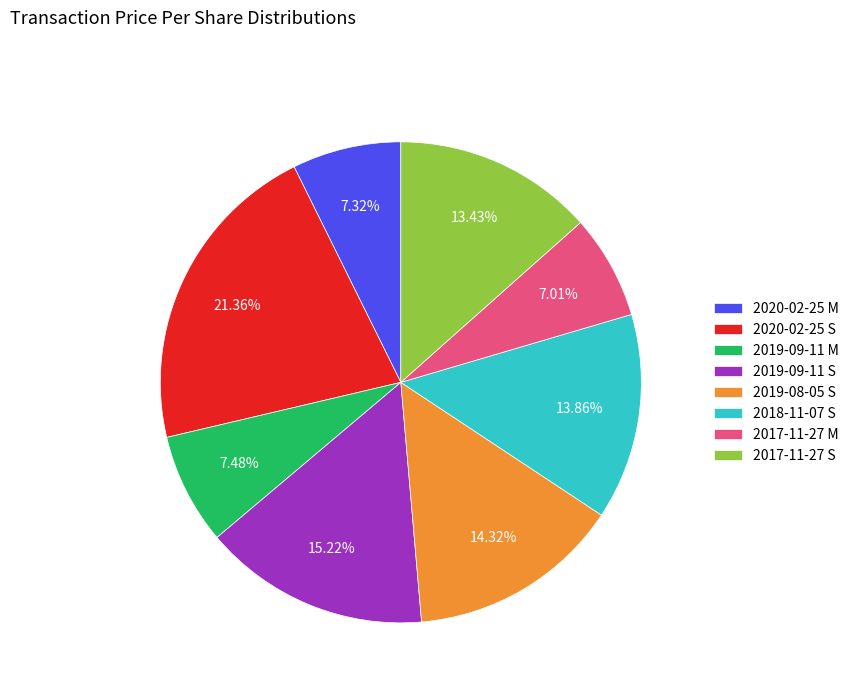

The 2017-11-27 M slice represents 15% of the pie. True or false?

False